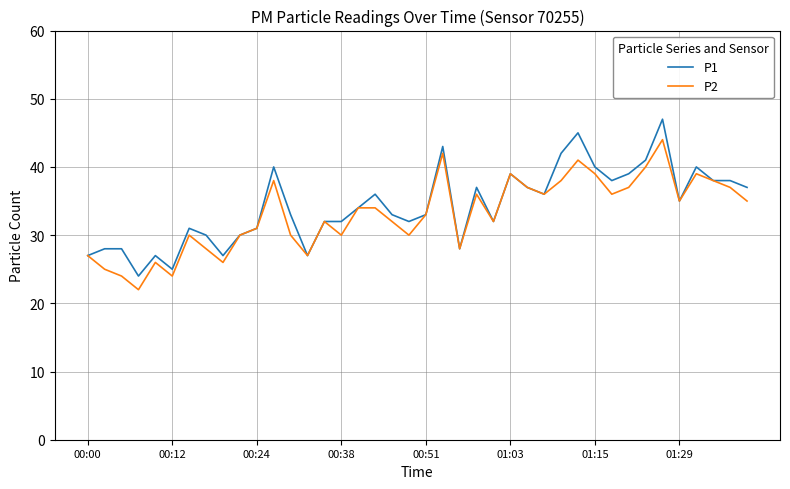

What is the maximum value for P2?

44